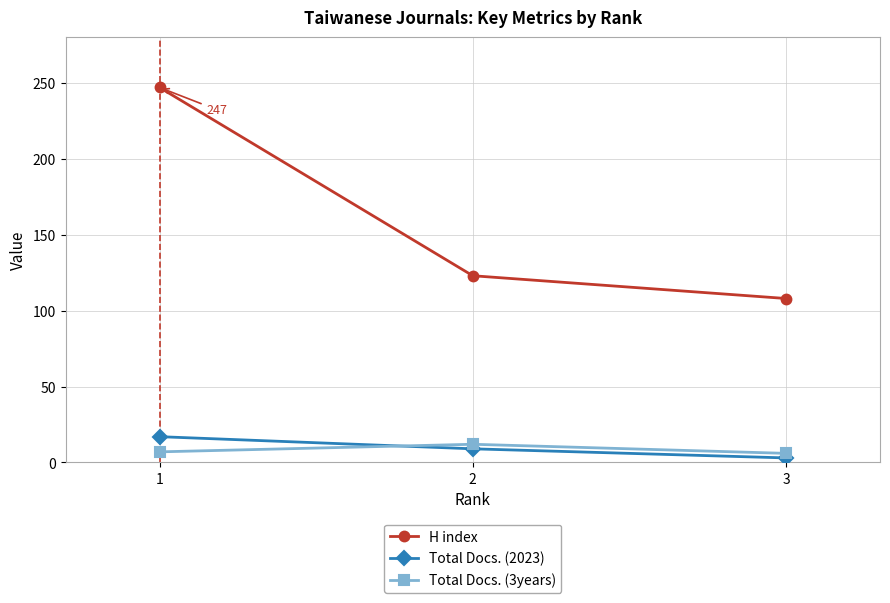

How many lines are shown in the chart?

3